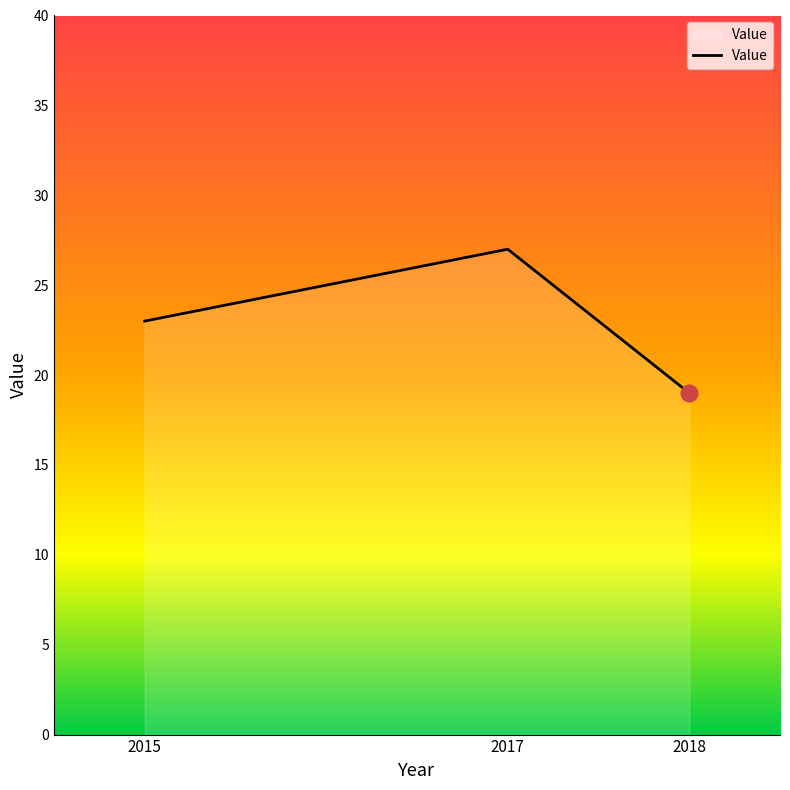

Rank the categories by value from lowest to highest.

2018, 2015, 2017